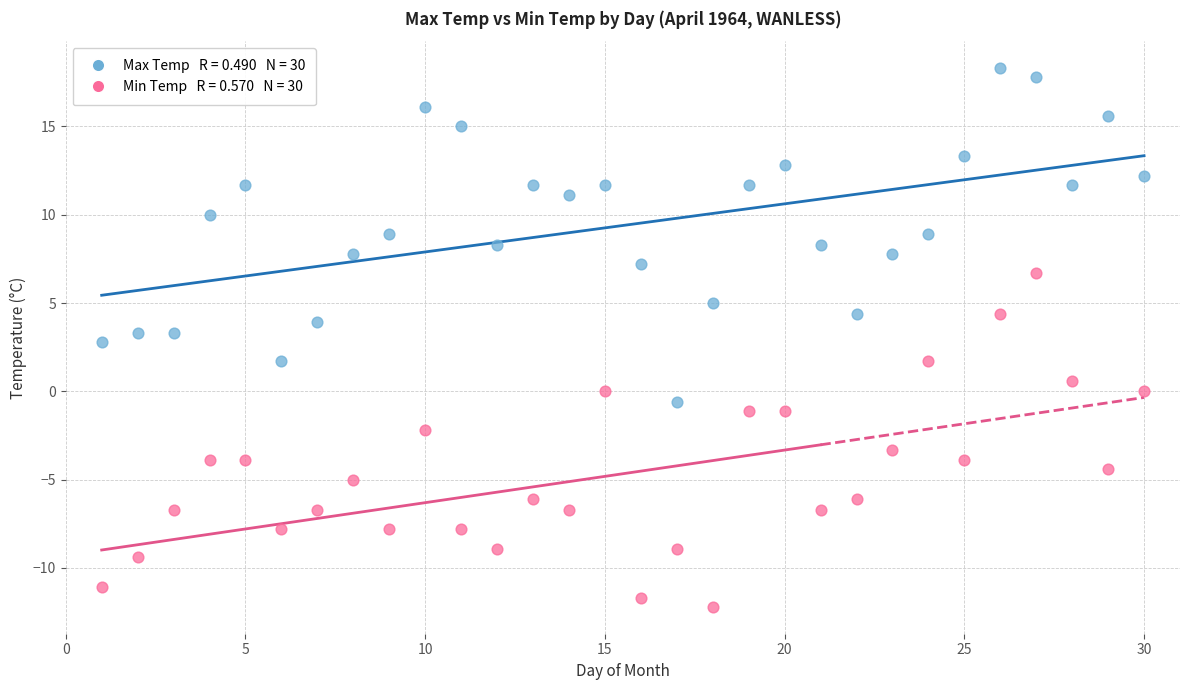

Across all data points, what is the range of X values (max minus min)?

29.0